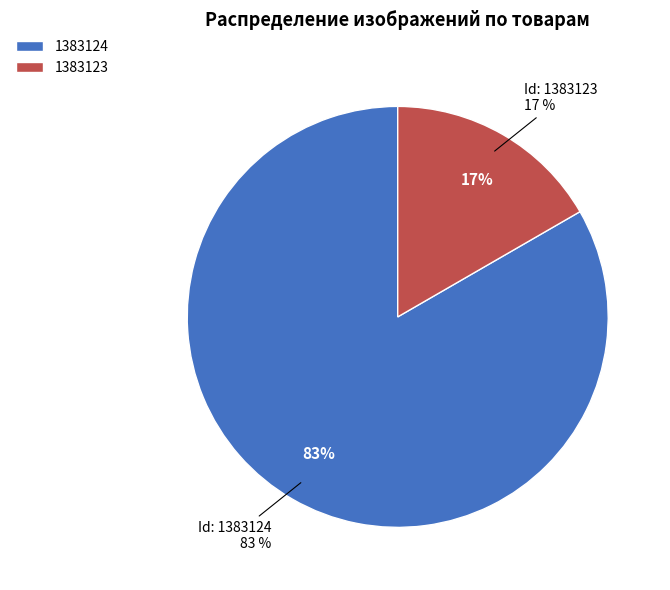

True or false: 1383124 accounts for 83% of the total.

True